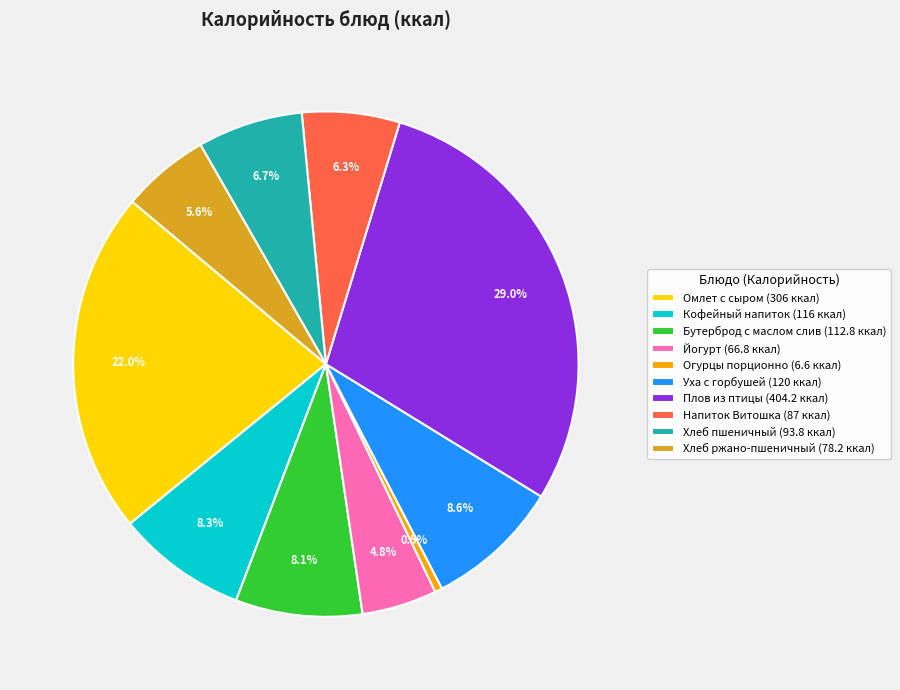

What percentage is the Плов из птицы slice, to the nearest percent?

29%